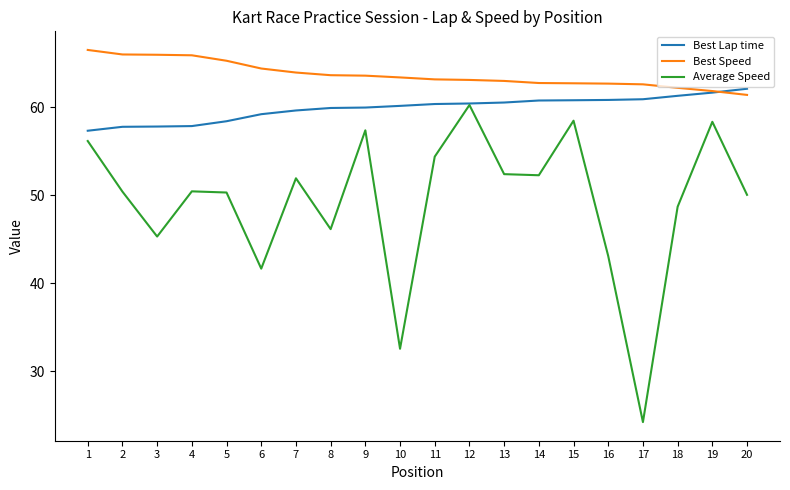

What is the sum of all Average Speed values?

984.9